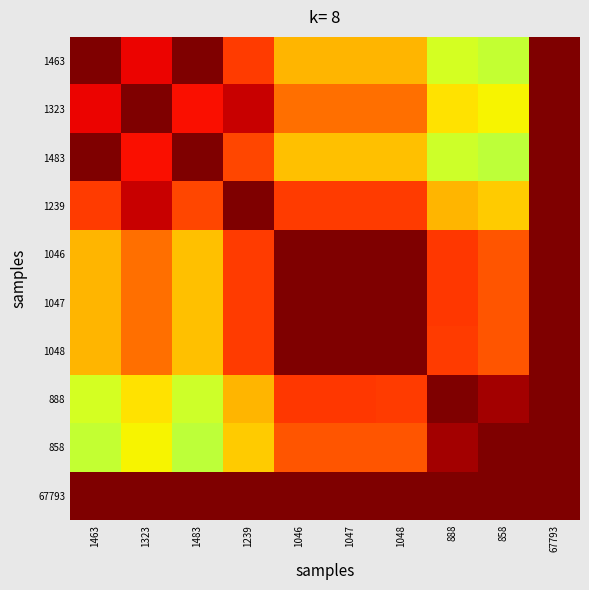

What is the difference between the highest and lowest values at 888?

0.4